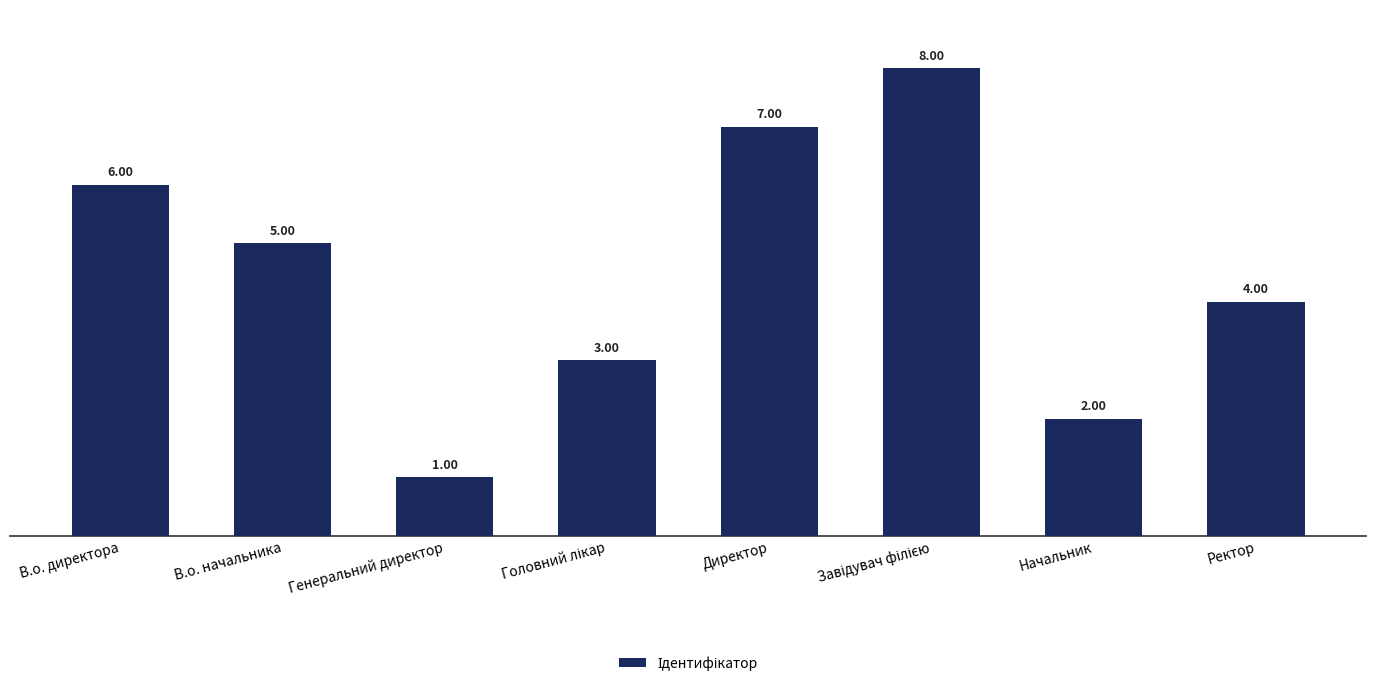

How many categories are shown in the chart?

8